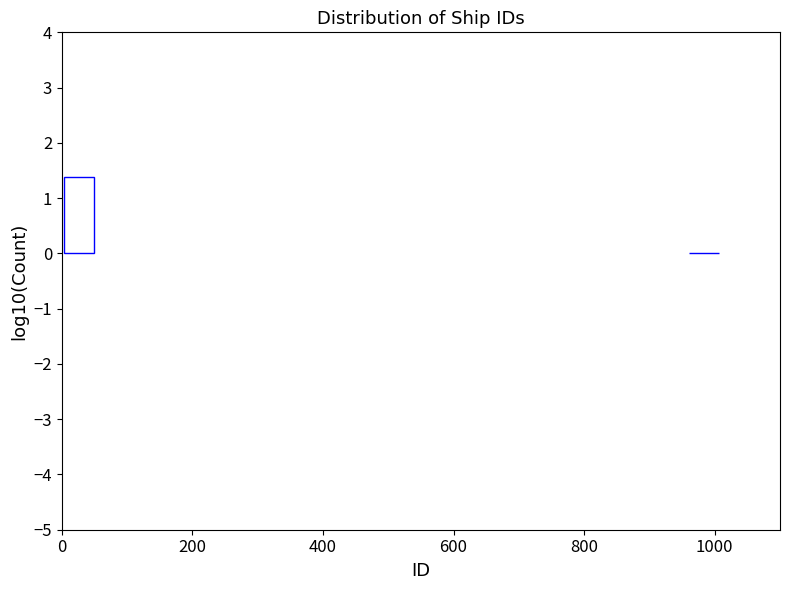

Reading left to right, extract all data points from this chart.

0=1.4	1000=0.0